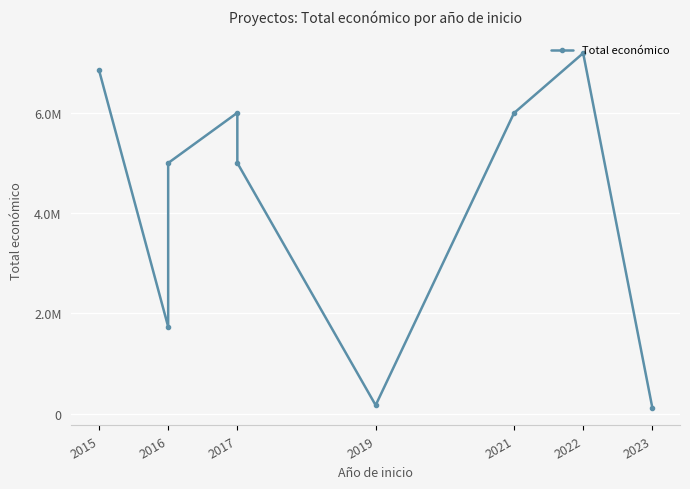

Where is the data nearest to the value 3654006?

2016